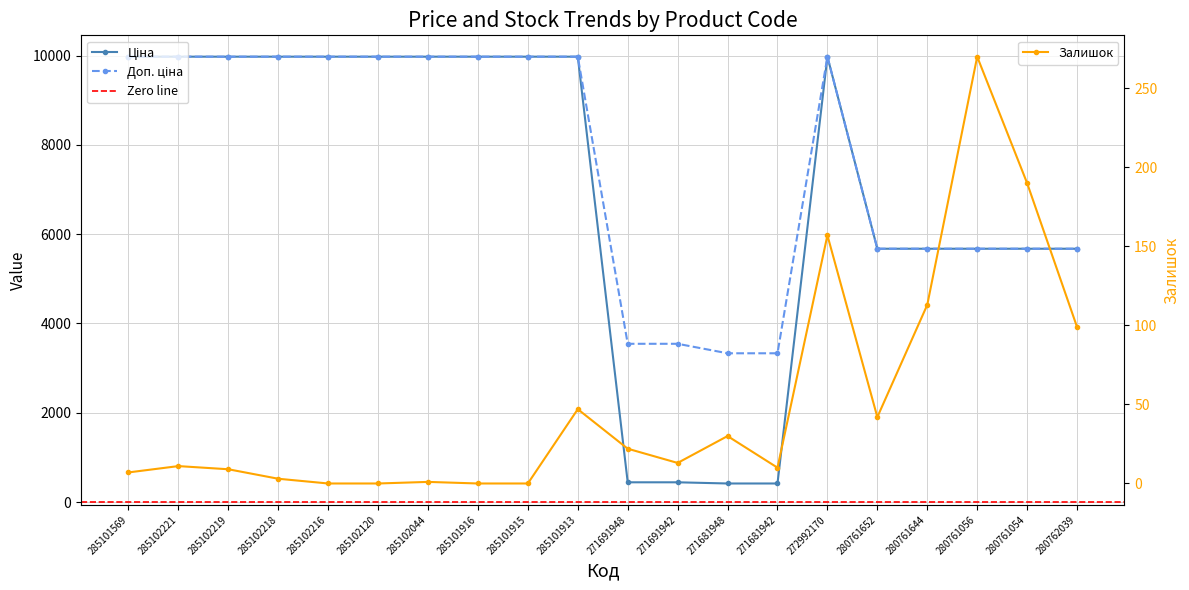

At which label is Ціна closest to 5195?

280761652